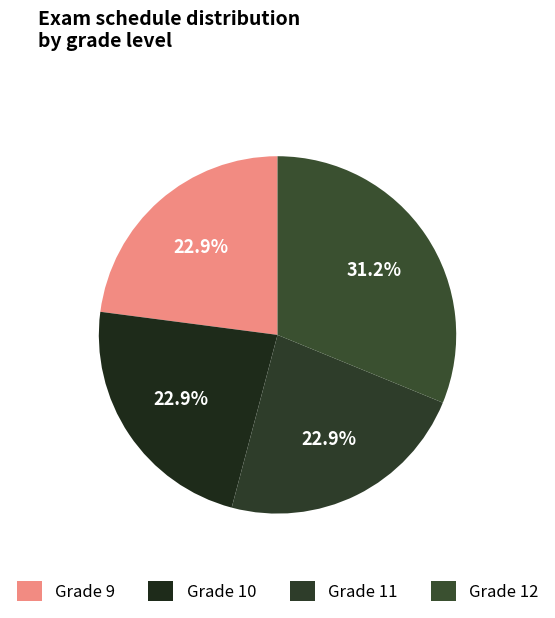

How many segments does this pie chart have?

4